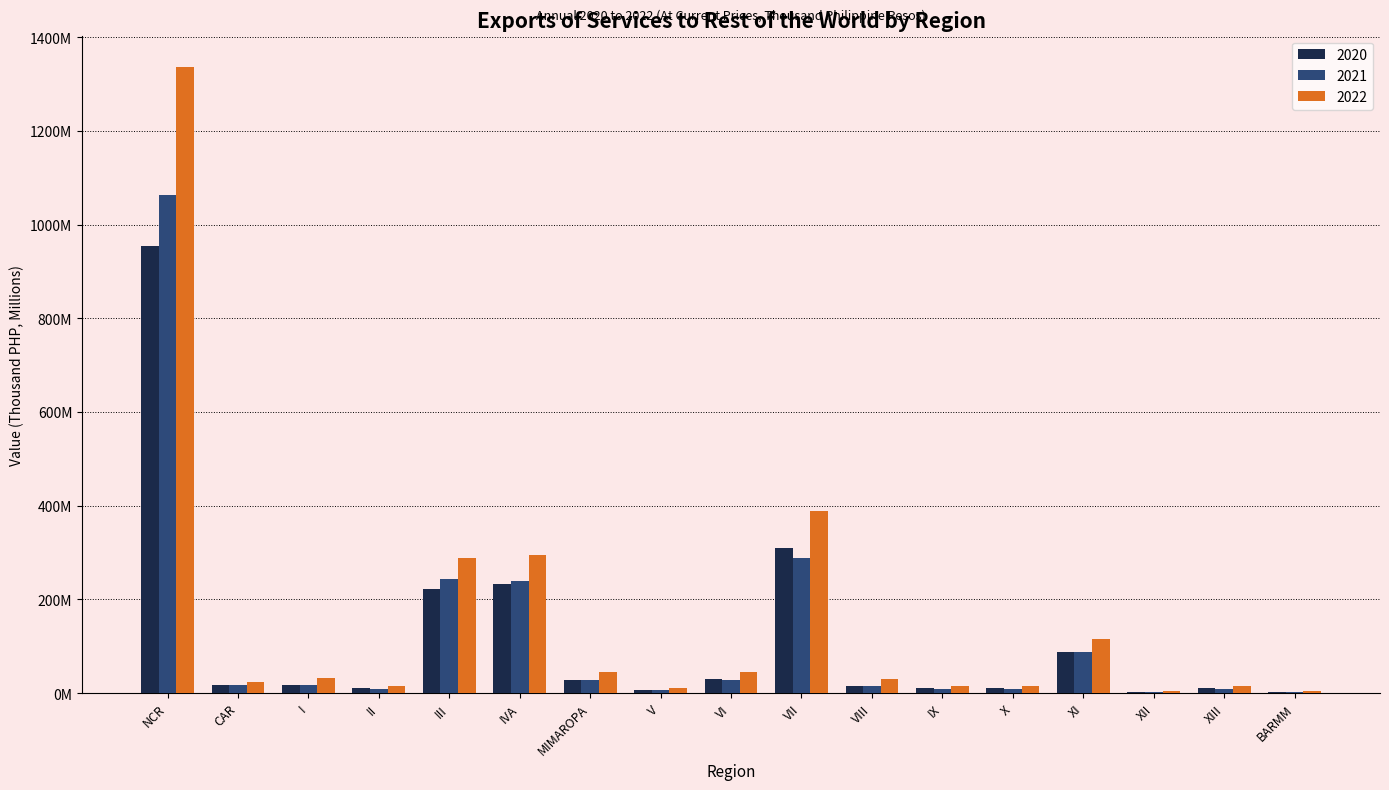

Are the bars grouped side by side (vs. stacked)?

Yes